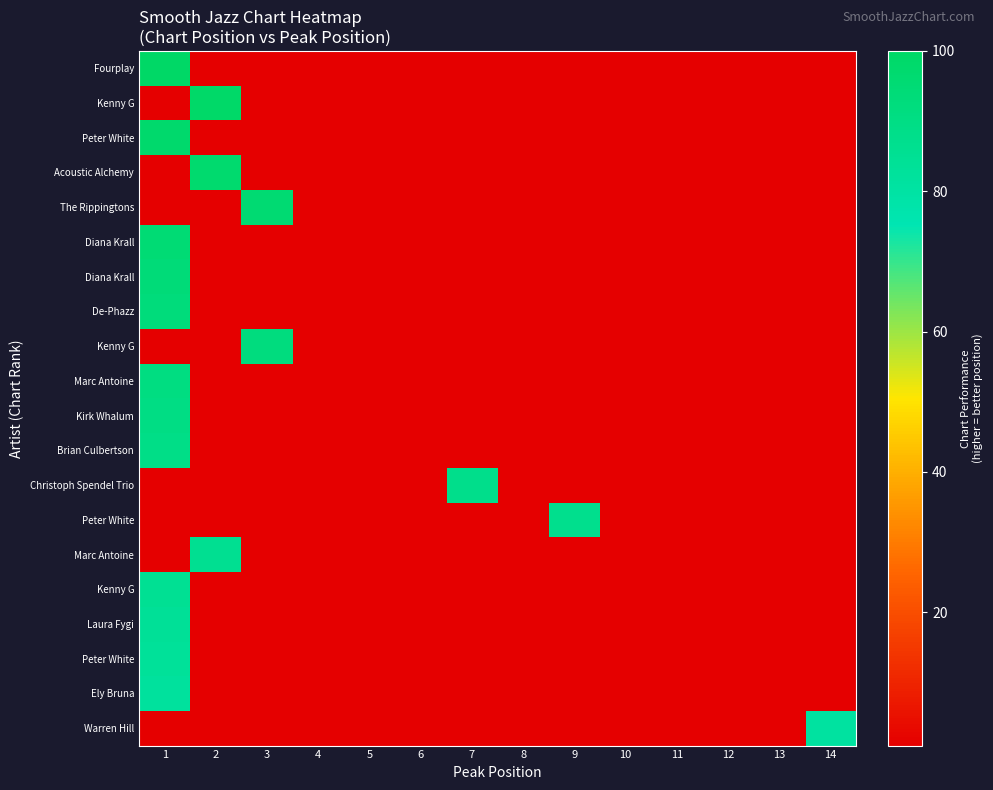

How many categories are shown in the chart?

14